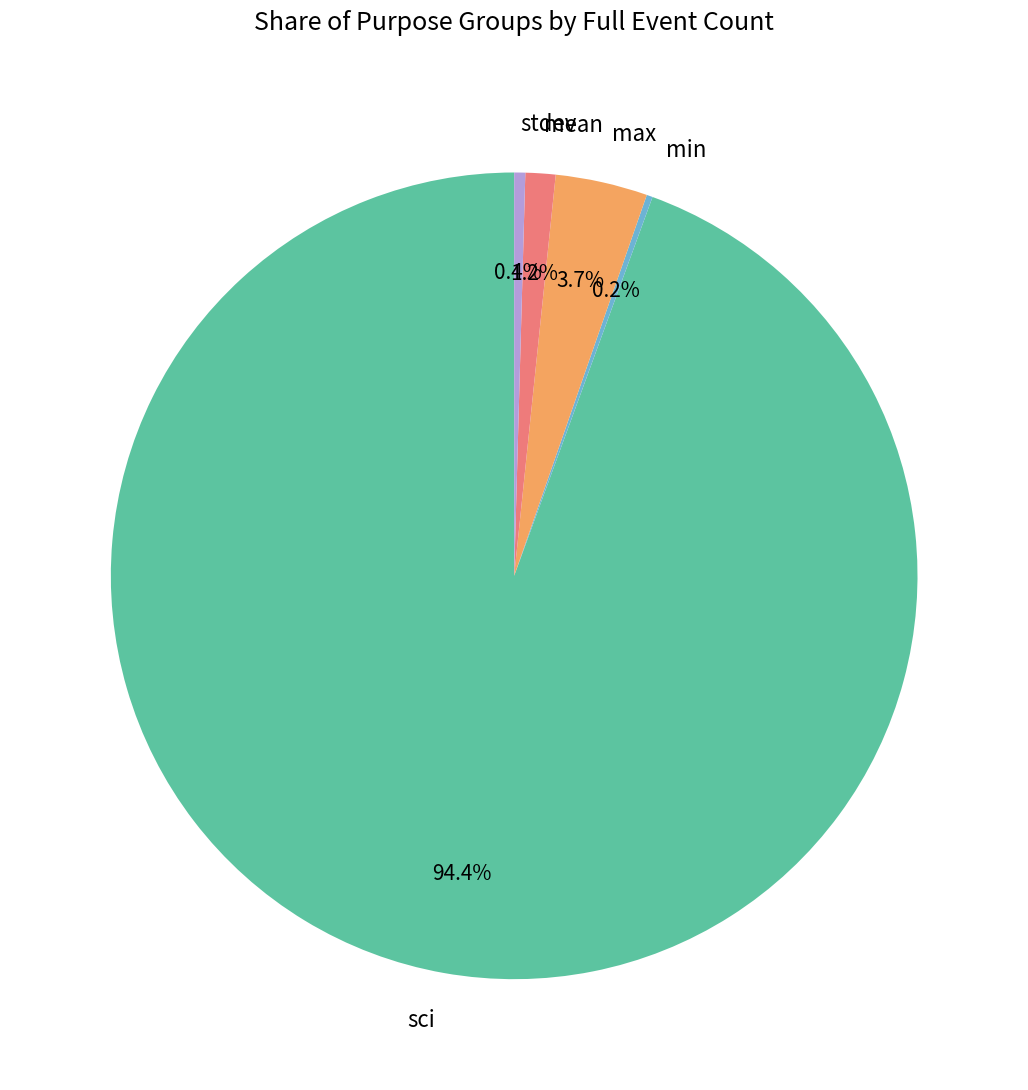

Between mean and sci, which is larger?

sci